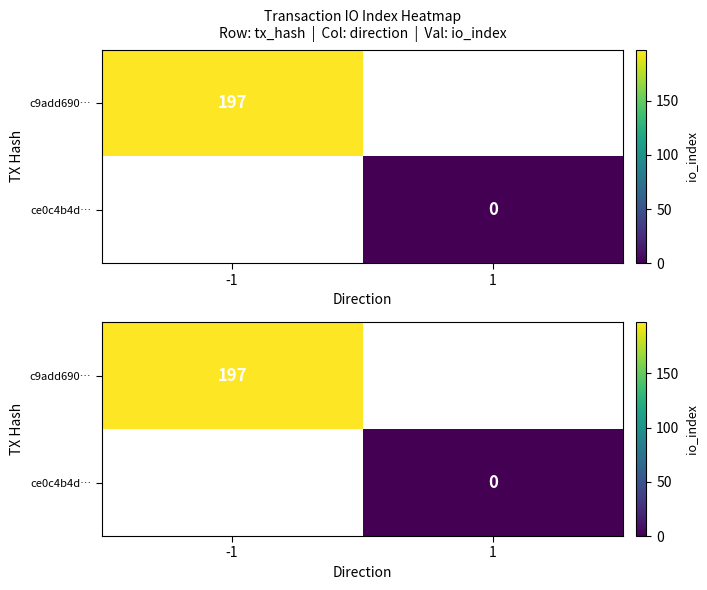

The c9add690… series shows 197.0 at -1. True or false?

True